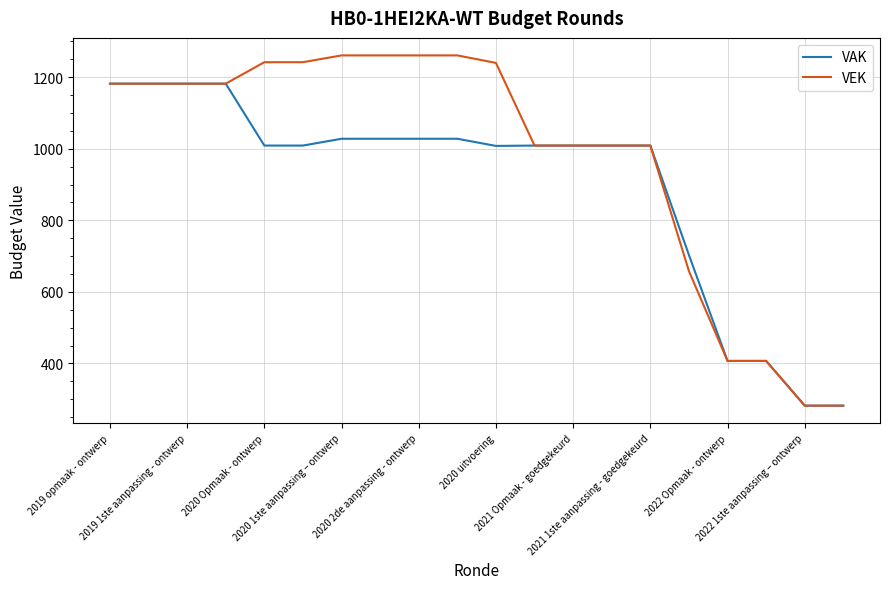

What is the maximum value for VAK?

1182